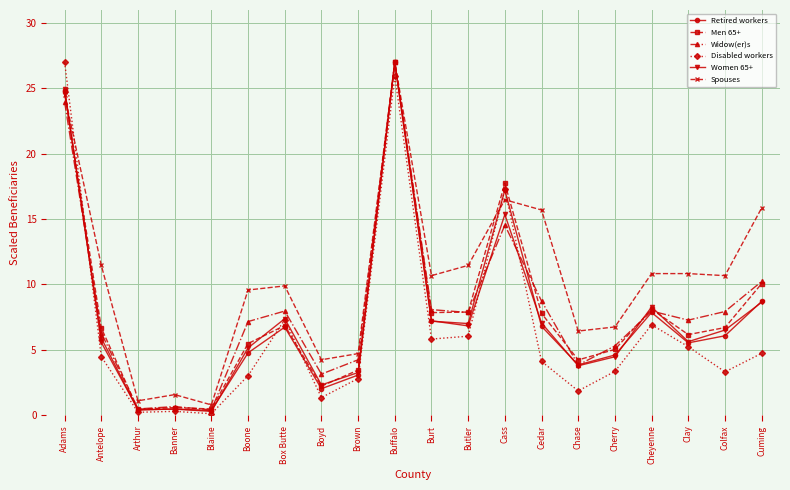

What is the smallest value displayed?

0.1